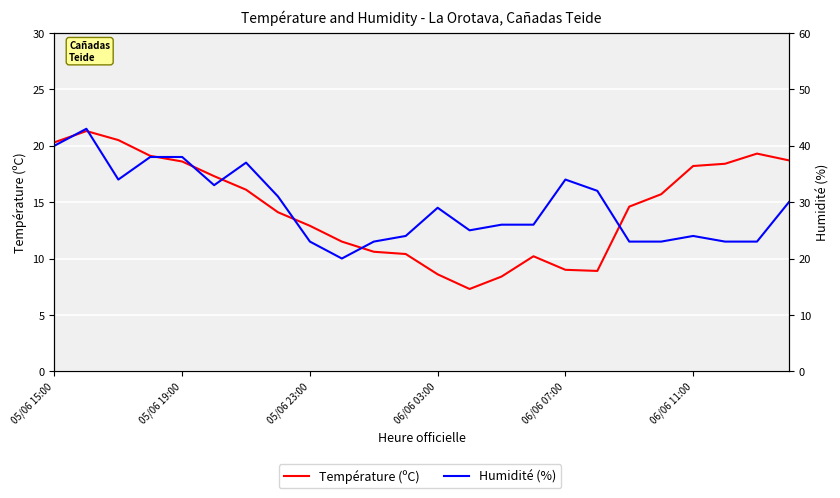

Is it true that Humidité (%) equals 30.0 at 23?

True